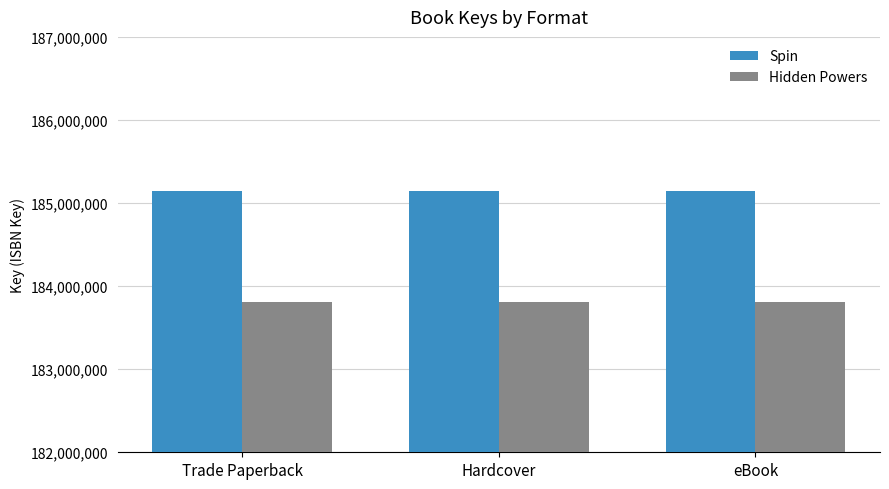

Reading left to right, what are all the values shown in this chart?

Spin: 185145863	185145863	185145863
Hidden Powers: 183814435	183814435	183814435